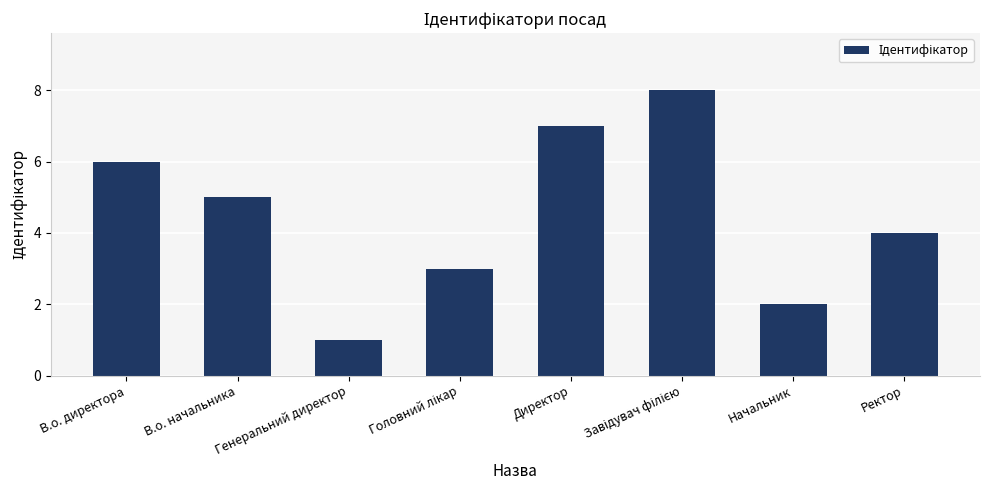

What is the smallest value displayed?

1